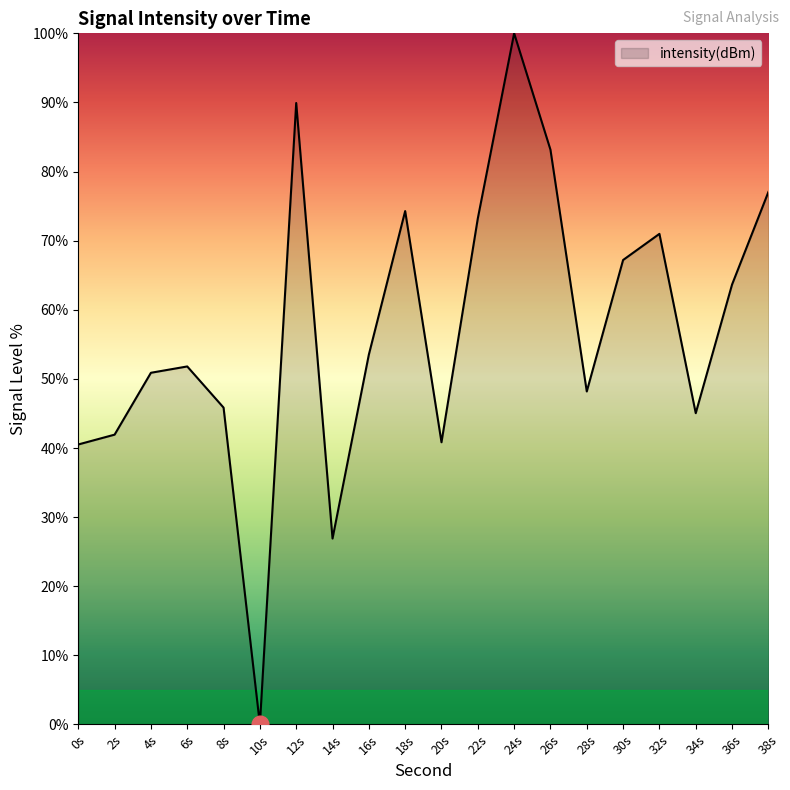

Which has a higher value, 8s or 38s?

38s